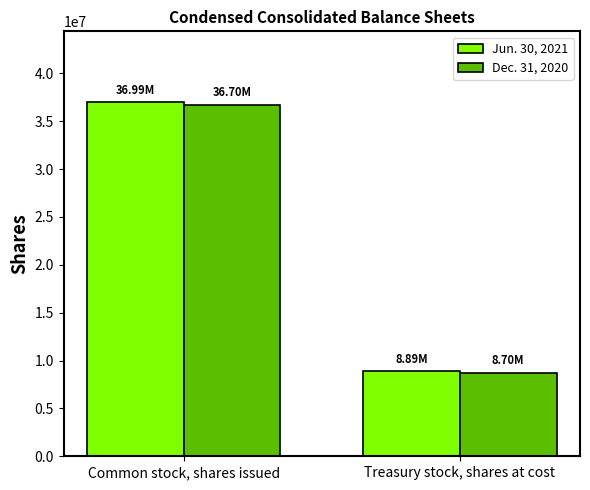

Is the value of Dec. 31, 2020 at Treasury stock, shares at cost greater than the value of Jun. 30, 2021 at Common stock, shares issued?

No